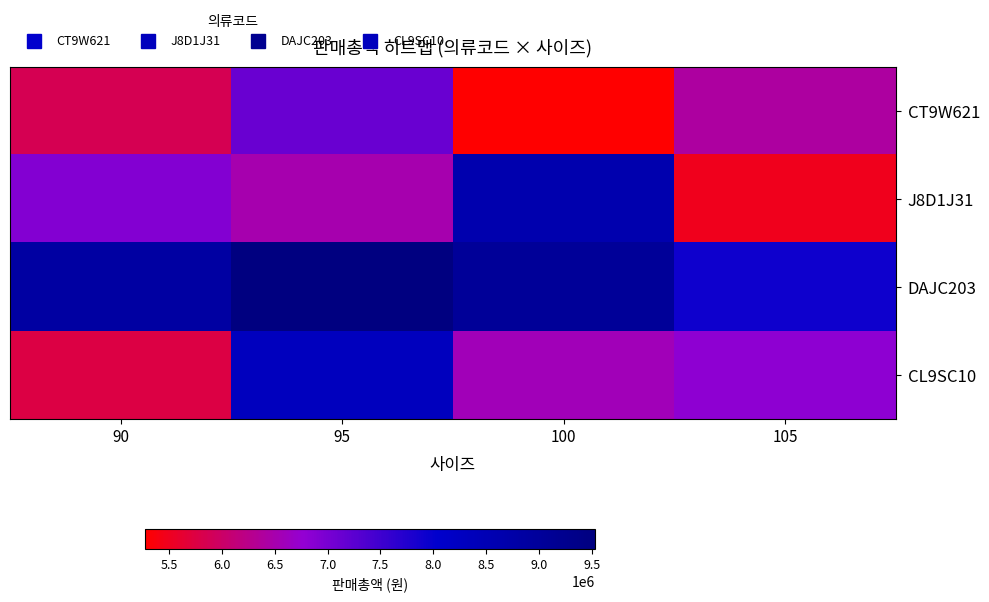

What is the difference between the highest and lowest values at 90?

3095200